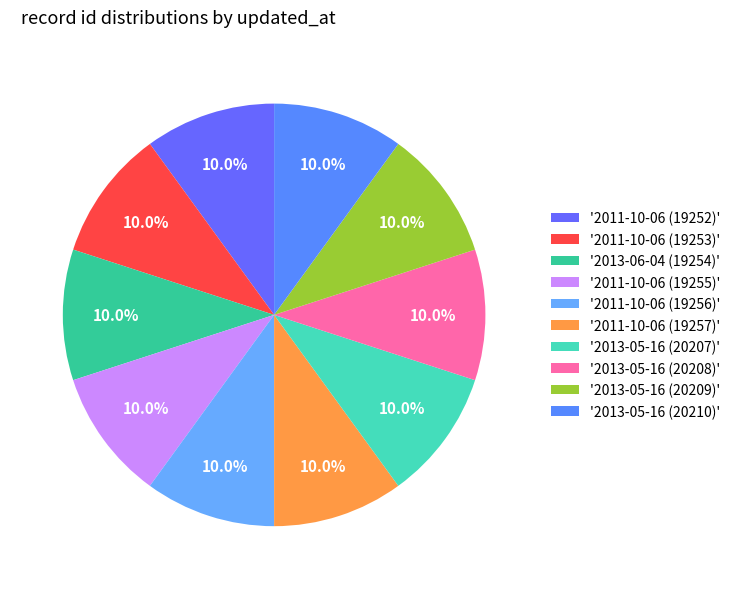

Rank the categories by value from highest to lowest.

2013-05-16 (20210), 2013-05-16 (20209), 2013-05-16 (20208), 2013-05-16 (20207), 2011-10-06 (19257), 2011-10-06 (19256), 2011-10-06 (19255), 2013-06-04 (19254), 2011-10-06 (19253), 2011-10-06 (19252)